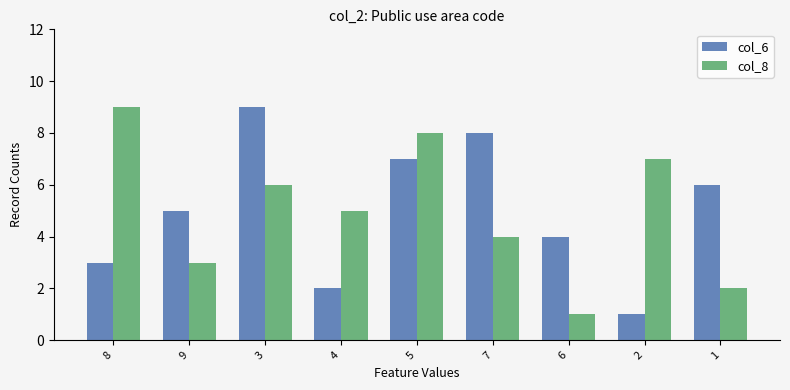

Is the value of col_8 at 9 greater than the value of col_6 at 2?

Yes